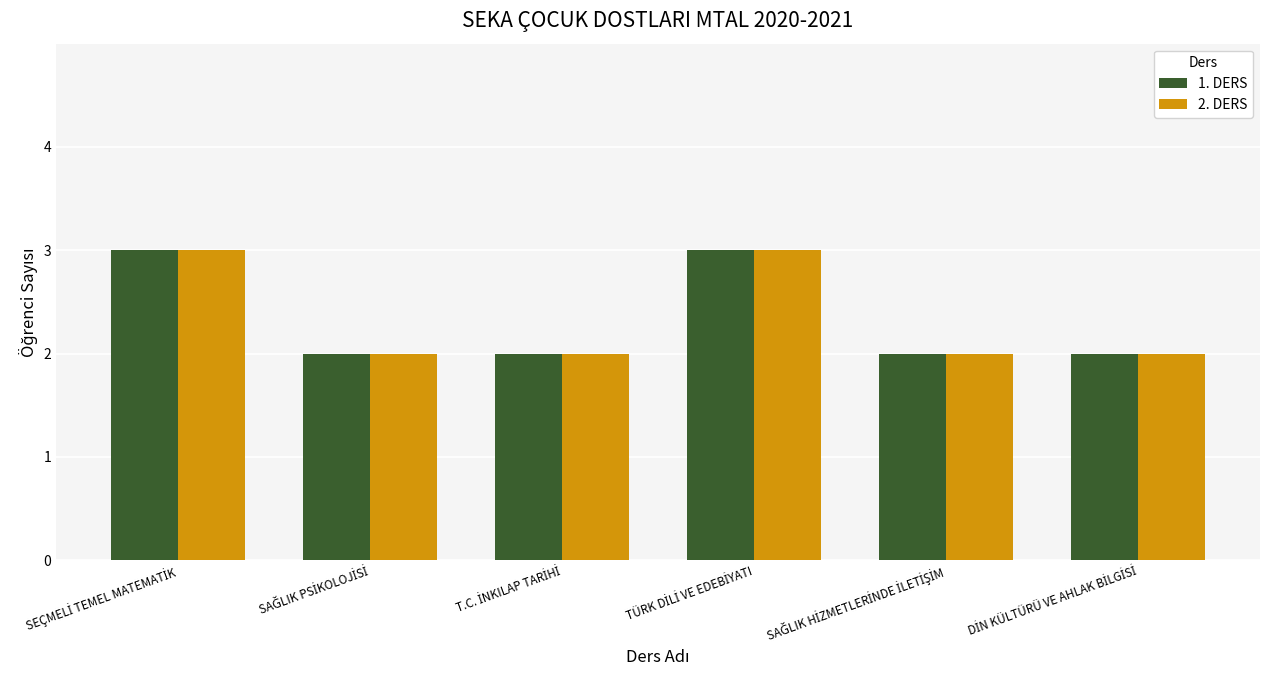

What is the sum of all 1. DERS values?

14